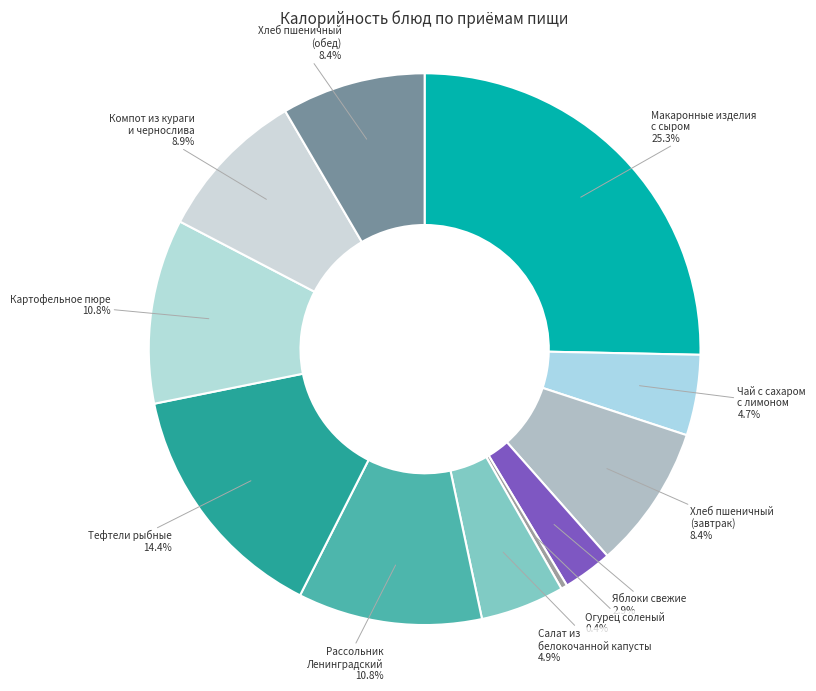

What is the total percentage of Яблоки свежие and Хлеб пшеничный (обед)?

11.3%